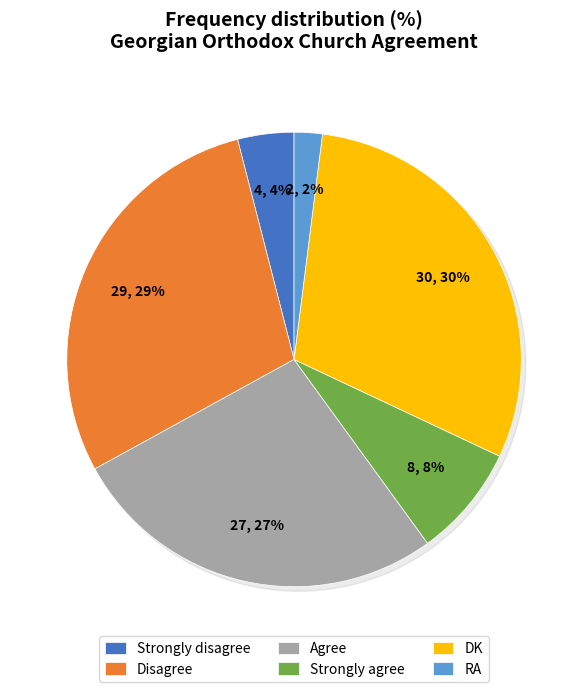

True or false: Strongly disagree accounts for 4% of the total.

True